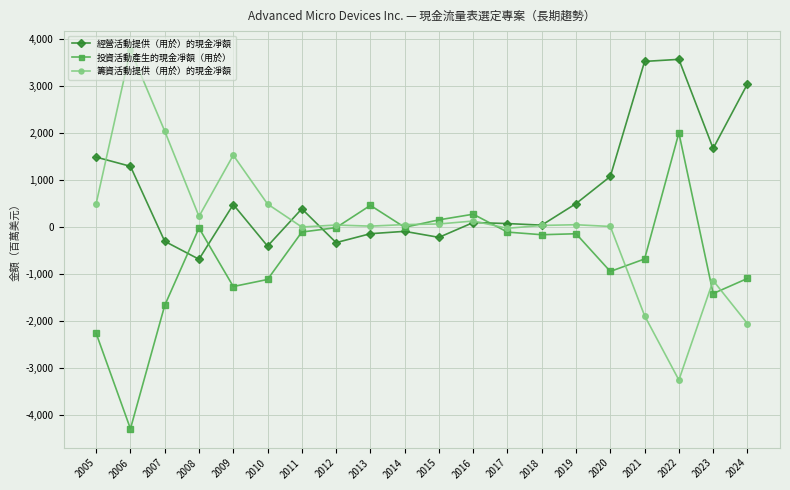

Which series has the largest range (max minus min)?

籌資活動提供（用於）的現金凈額